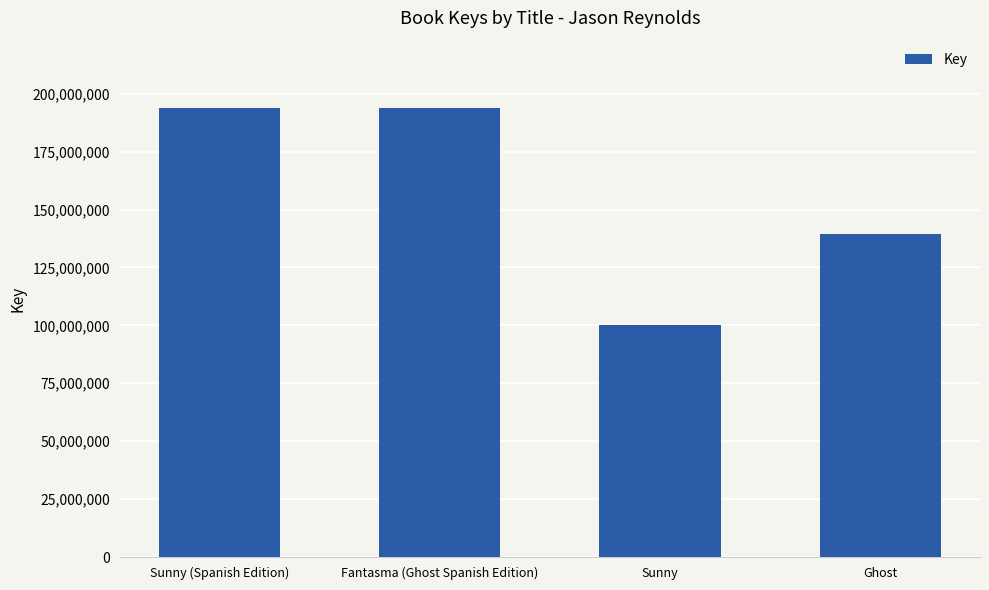

What is the change in value from Sunny (Spanish Edition) to Fantasma (Ghost Spanish Edition)?

-2827